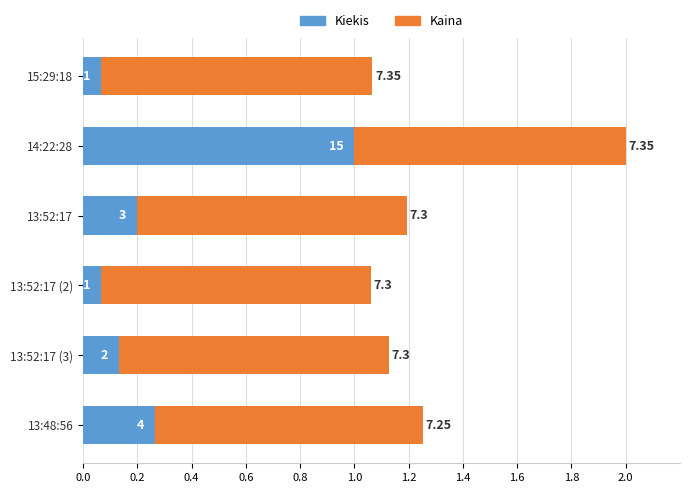

What are all the series names shown in the legend?

Kiekis, Kaina